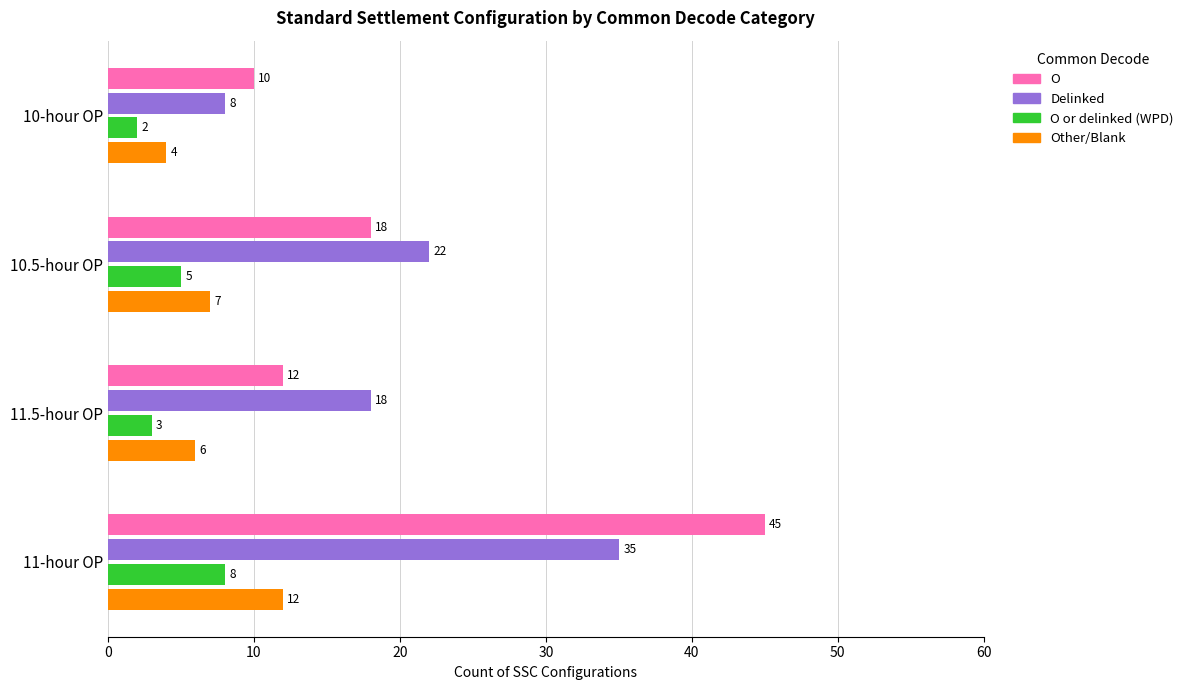

Is the value of Other/Blank at 11-hour OP greater than the value of O or delinked (WPD) at 10.5-hour OP?

Yes